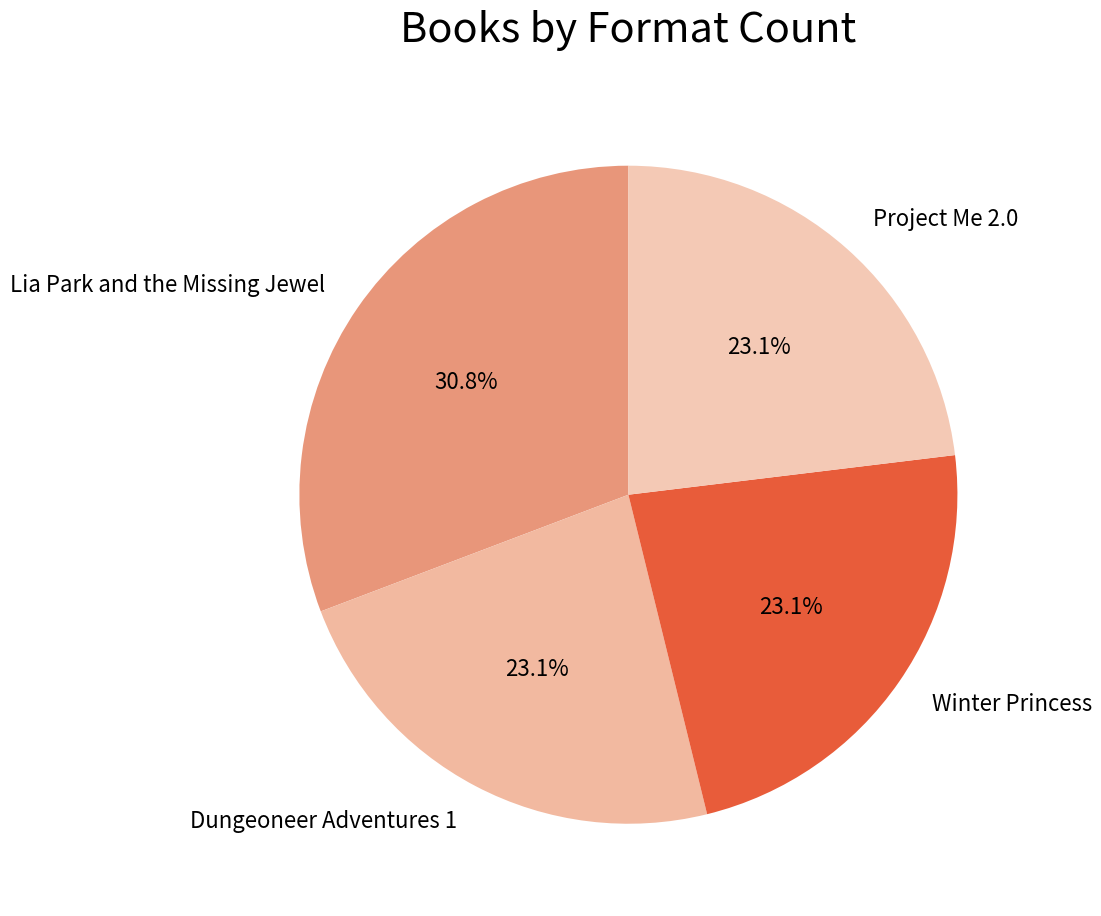

Is there any slice that represents more than half of the pie?

No